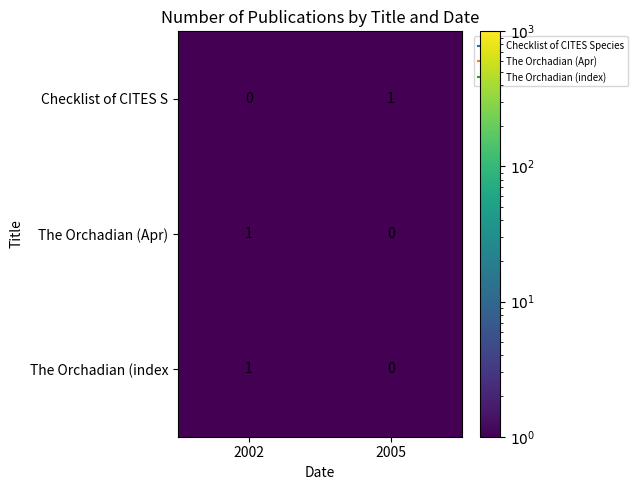

The Checklist of CITES S series shows 0 at 2005. True or false?

False